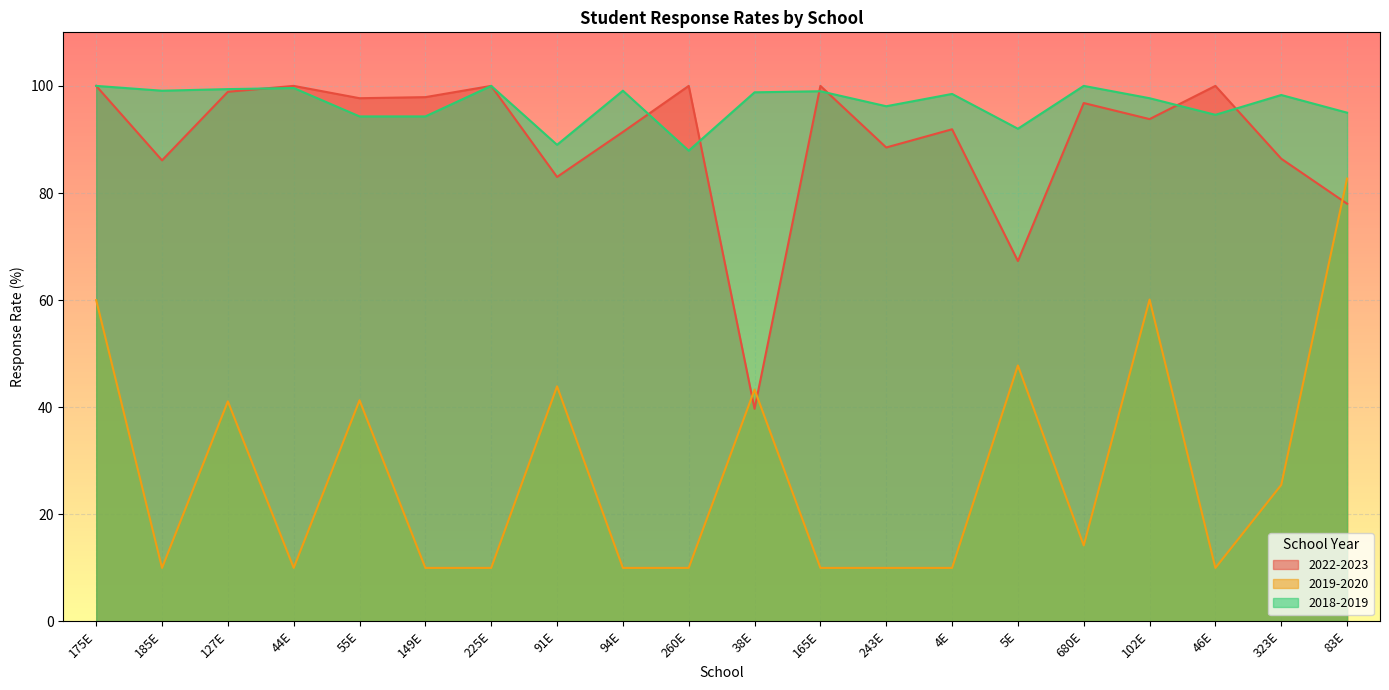

What are all the series names shown in the legend?

2022-2023, 2019-2020, 2018-2019